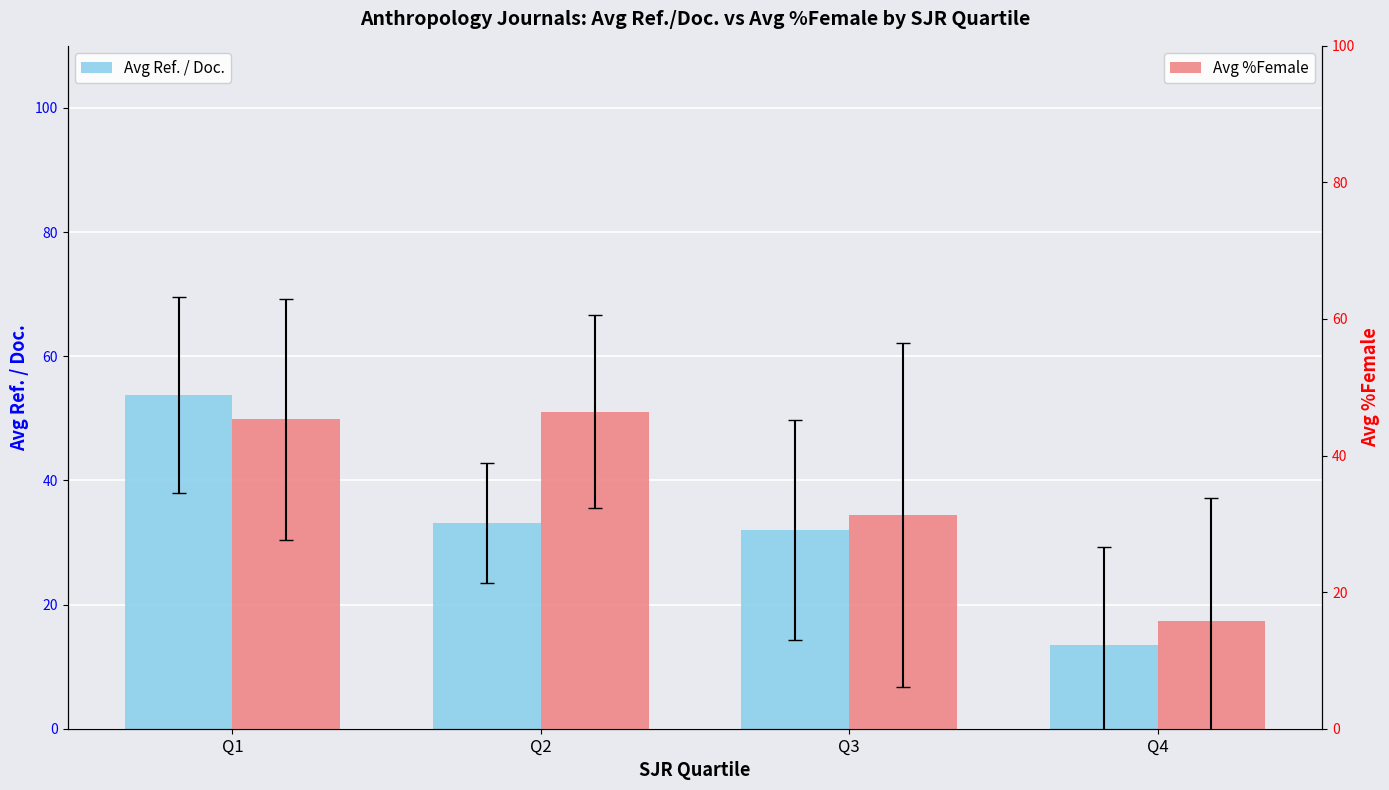

At which label does Avg Ref. / Doc. first exceed 33?

Q1